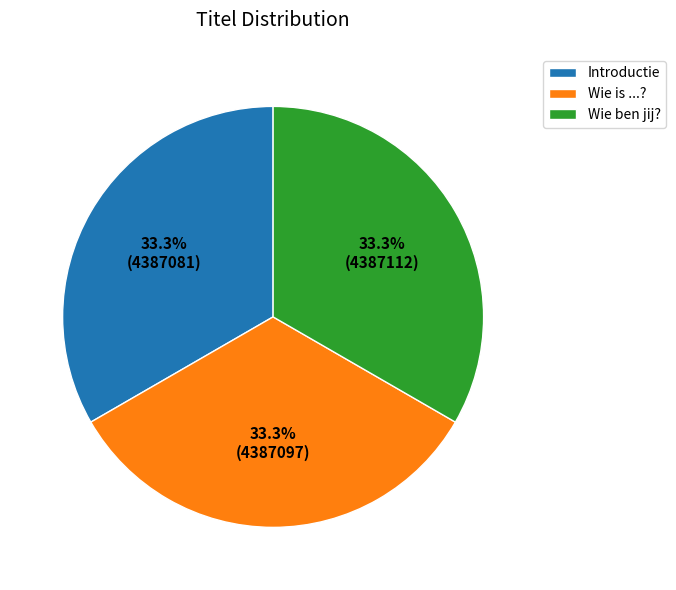

To the nearest percent, what portion does Wie is ...? represent?

33%